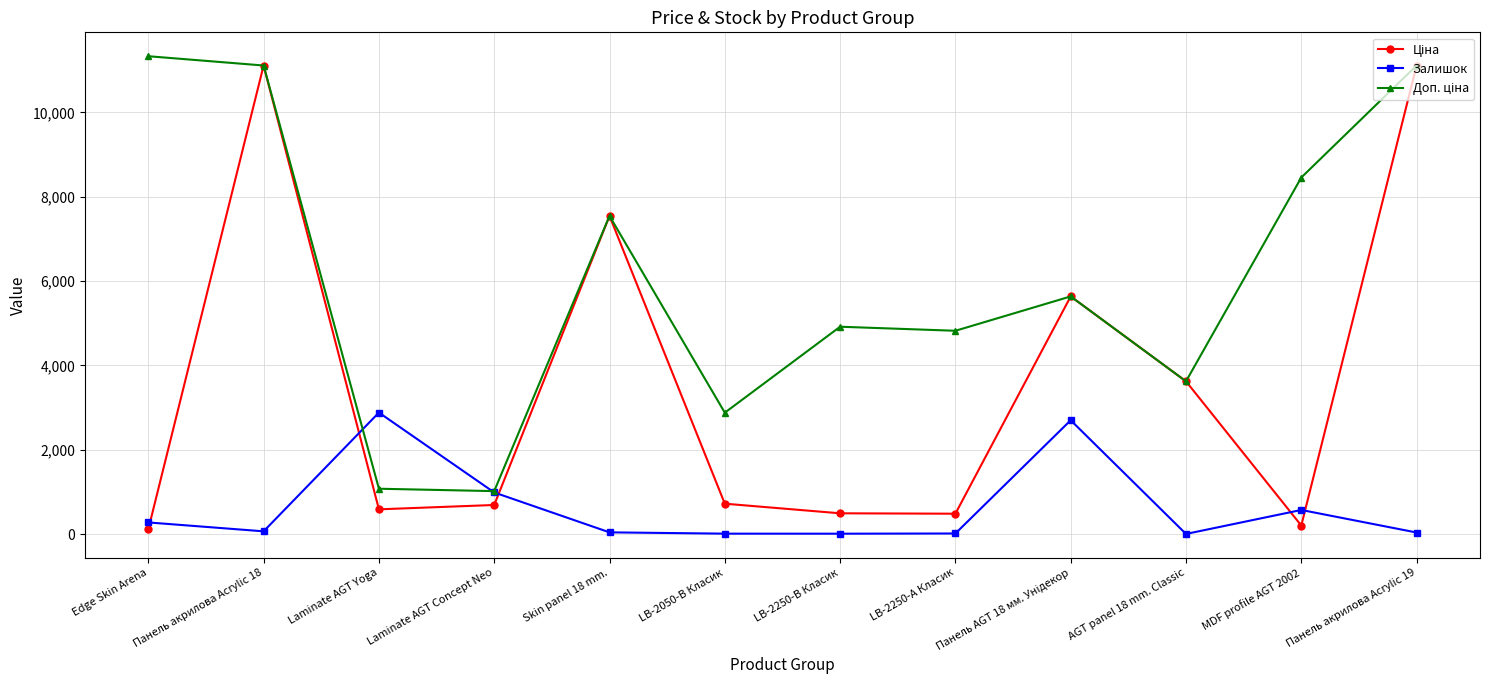

What is the spread (max minus min) of values at Edge Skin Arena?

11220.7